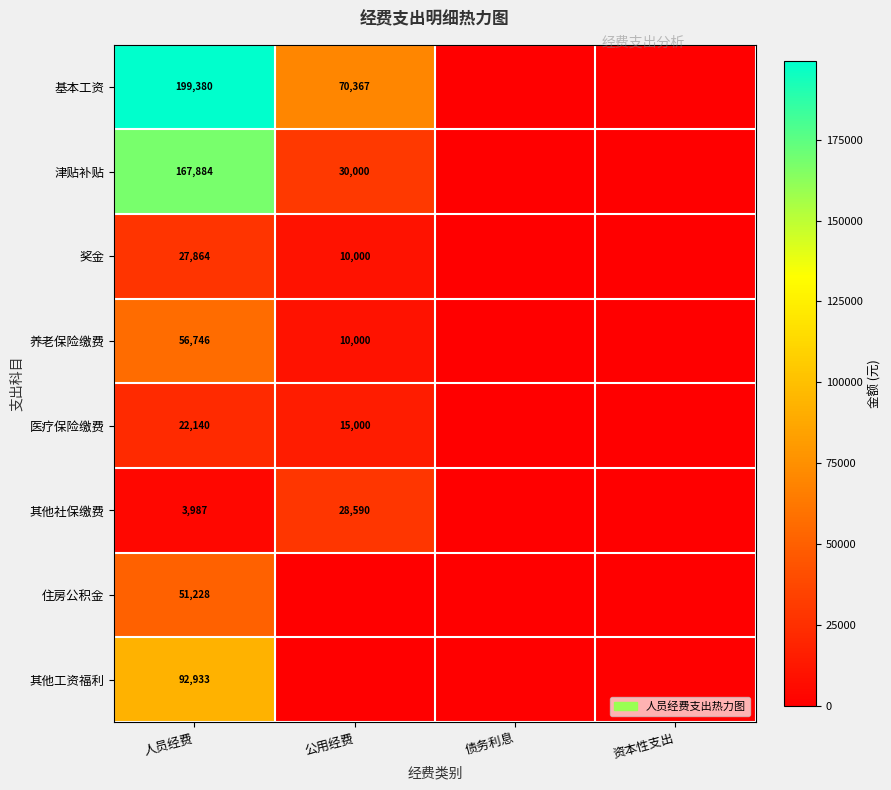

What is the sum of the 养老保险缴费 values at 人员经费 and 公用经费?

66746